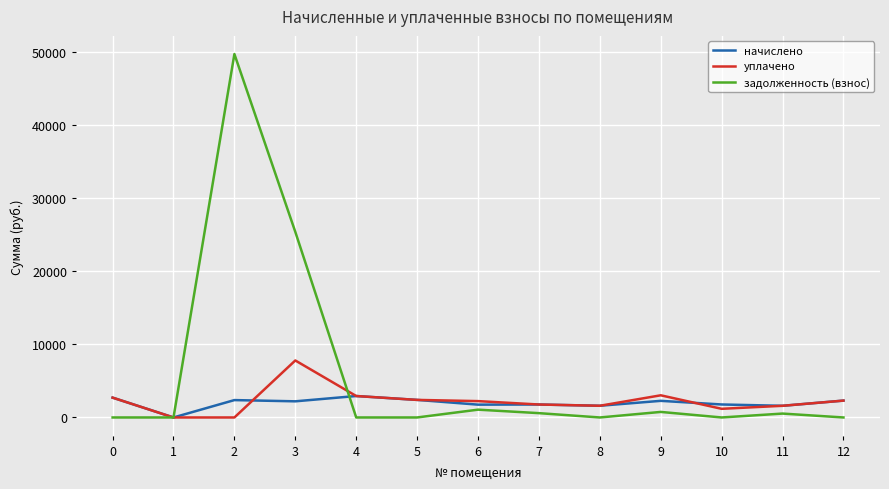

What is the spread (max minus min) of values at 5?

2404.9